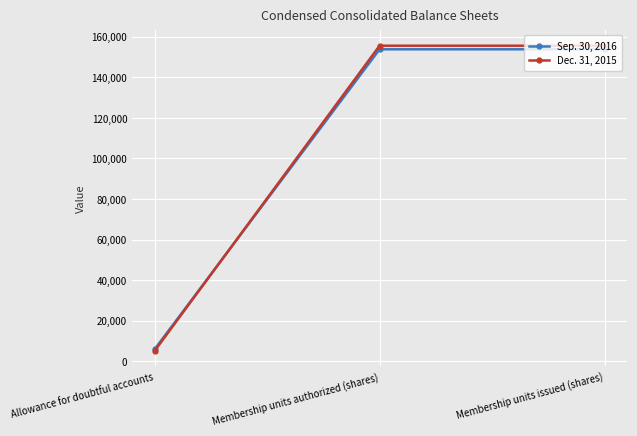

The Sep. 30, 2016 series shows 153796 at Membership units issued (shares). True or false?

True